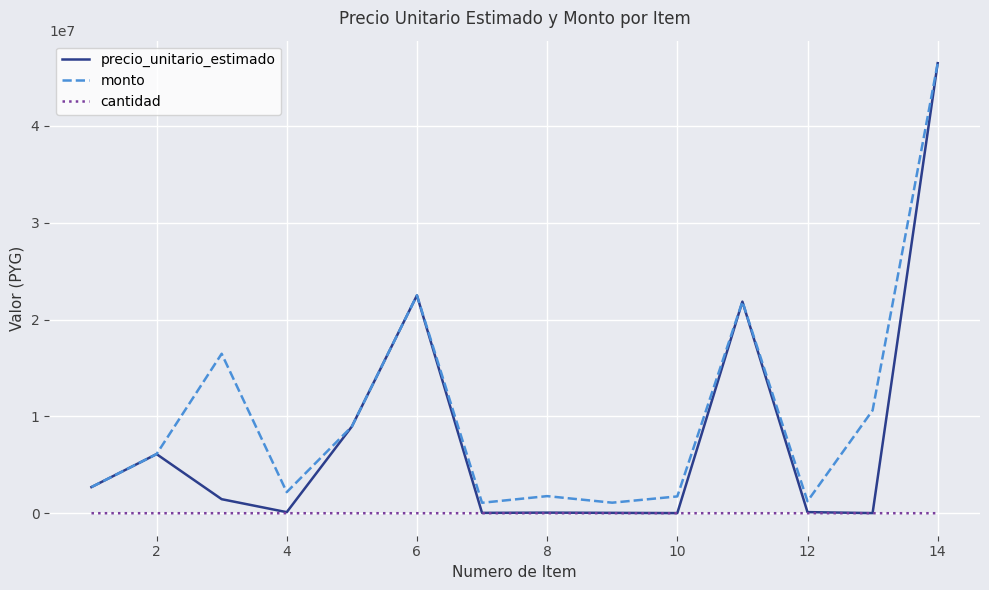

What is the lowest value of the cantidad series?

1.0